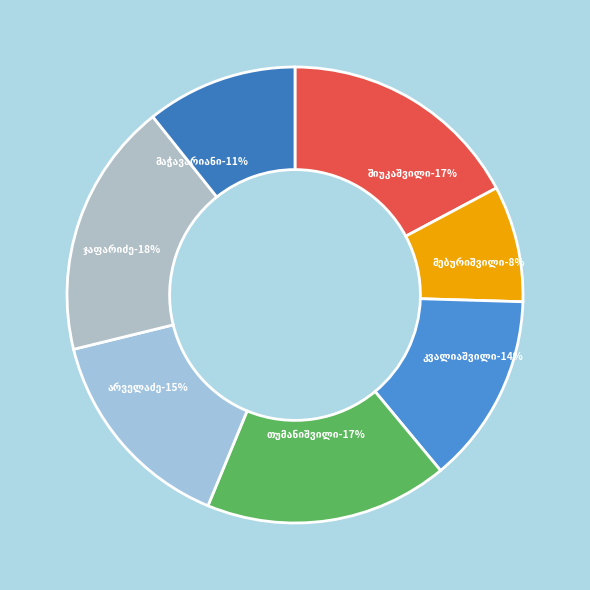

To the nearest percent, what percentage of the pie is ნიკოლოზ (ნიკო) ივანეს ძე შიუკაშვილი?

17%